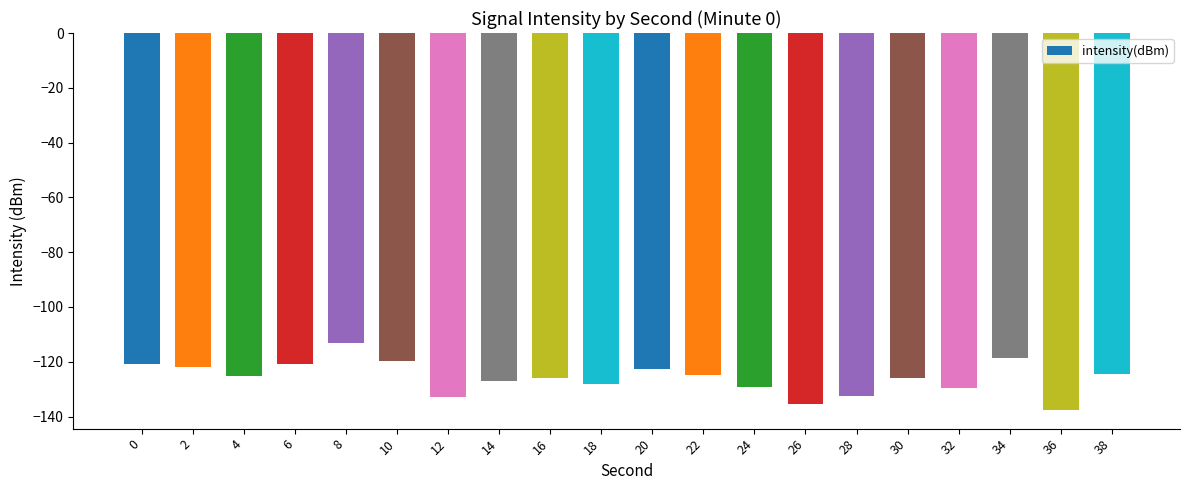

What is the value of the 13th bar from the left?

-129.1